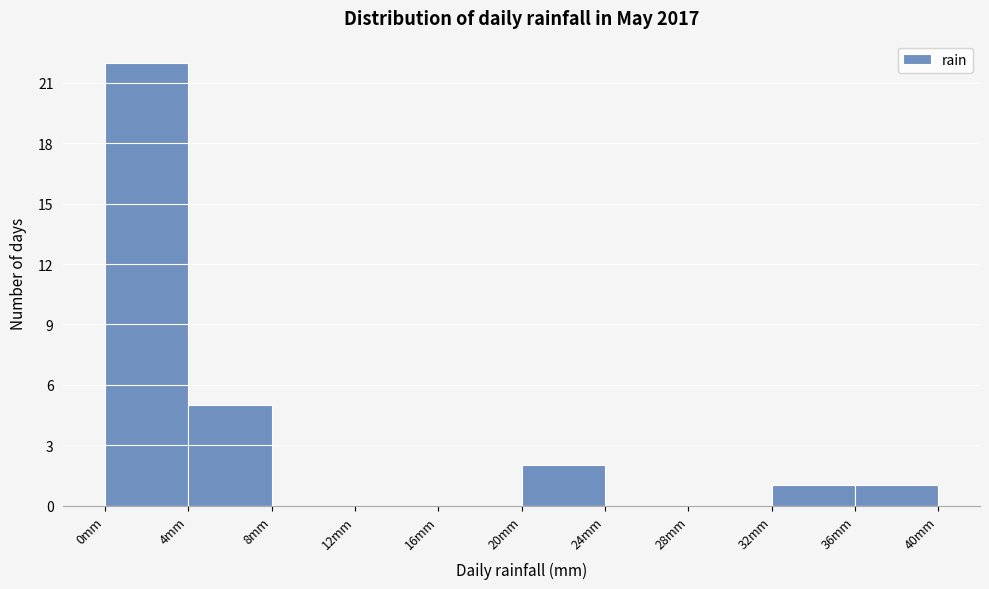

What is the height of the bar covering 36.5 to 40.5 on the x-axis? Neither the bar edges nor the heights are printed on the chart, so give them approximately, as read against the axes.

1